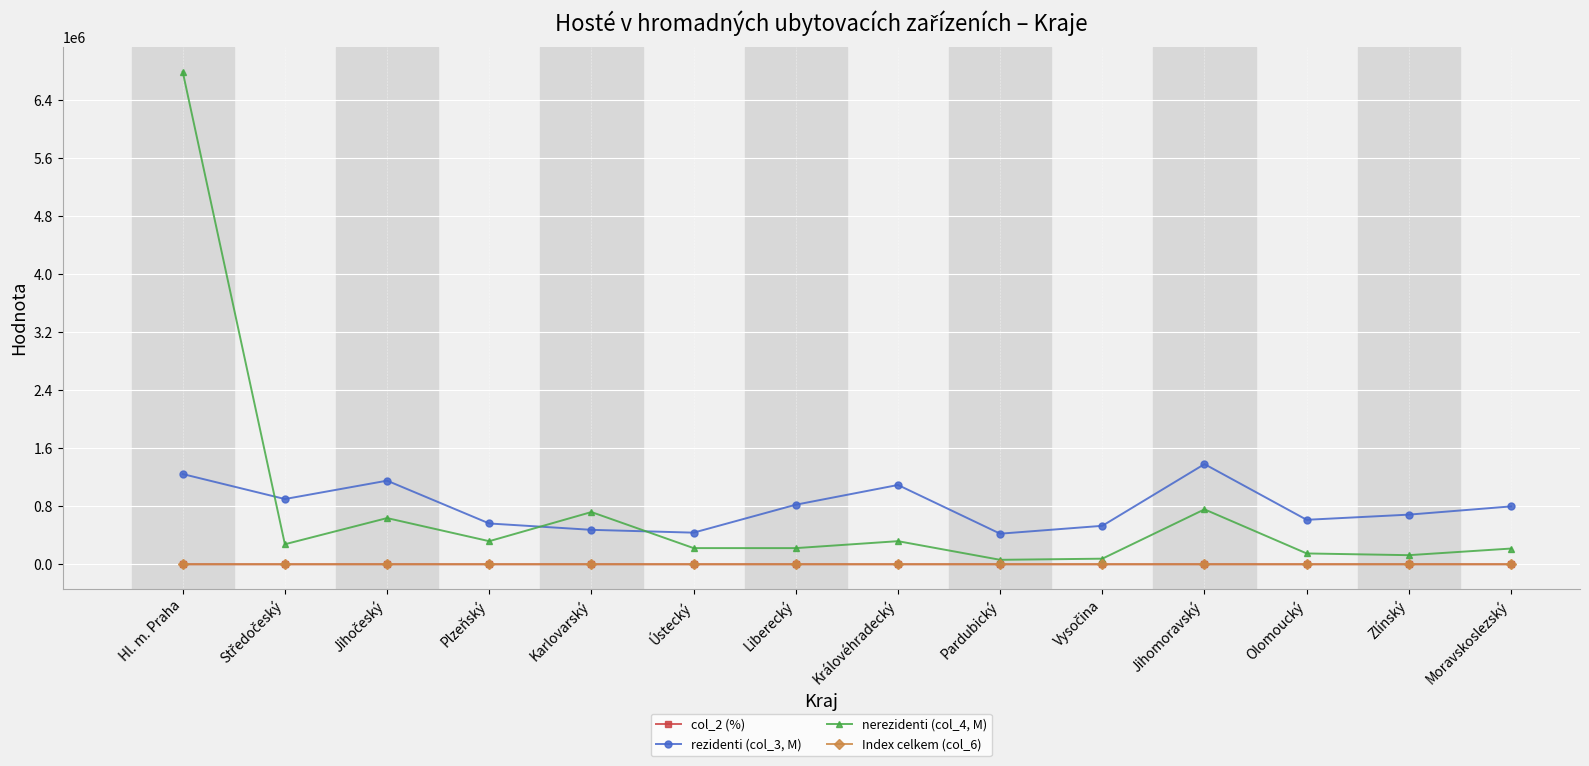

True or false: nerezidenti (col_4, M) and rezidenti (col_3, M) cross at least once.

True